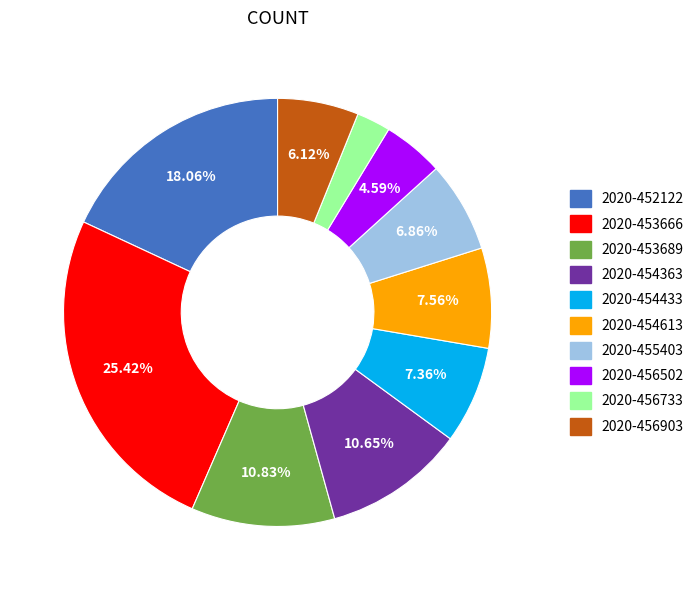

To the nearest percent, what is the average slice percentage?

10%